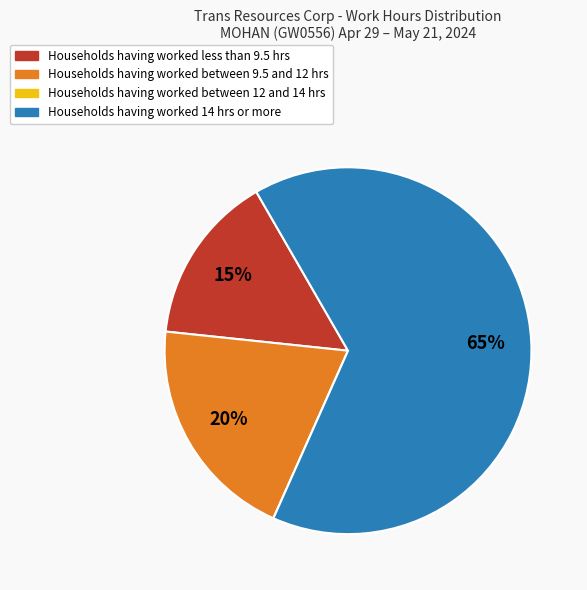

Does any single category account for the majority?

Yes